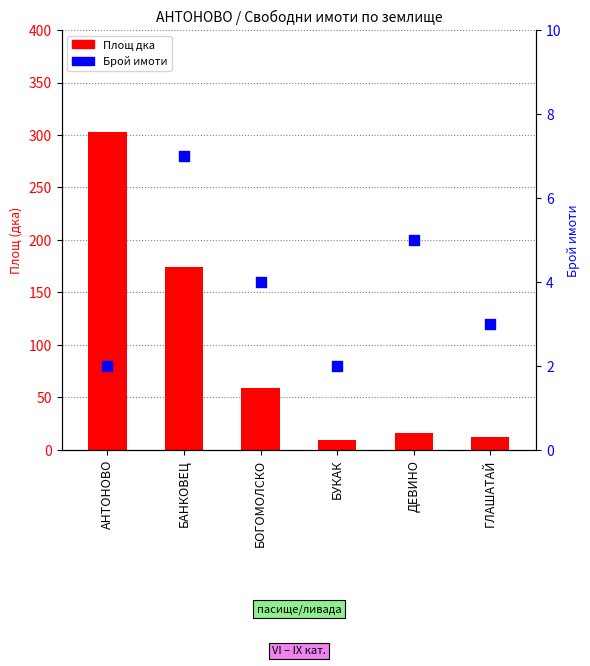

At how many categories does at least one series exceed 275?

1